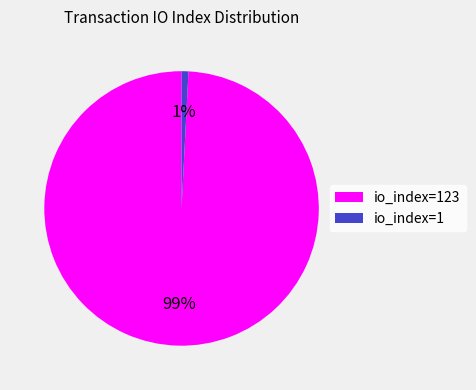

Count the number of slices in the pie.

2